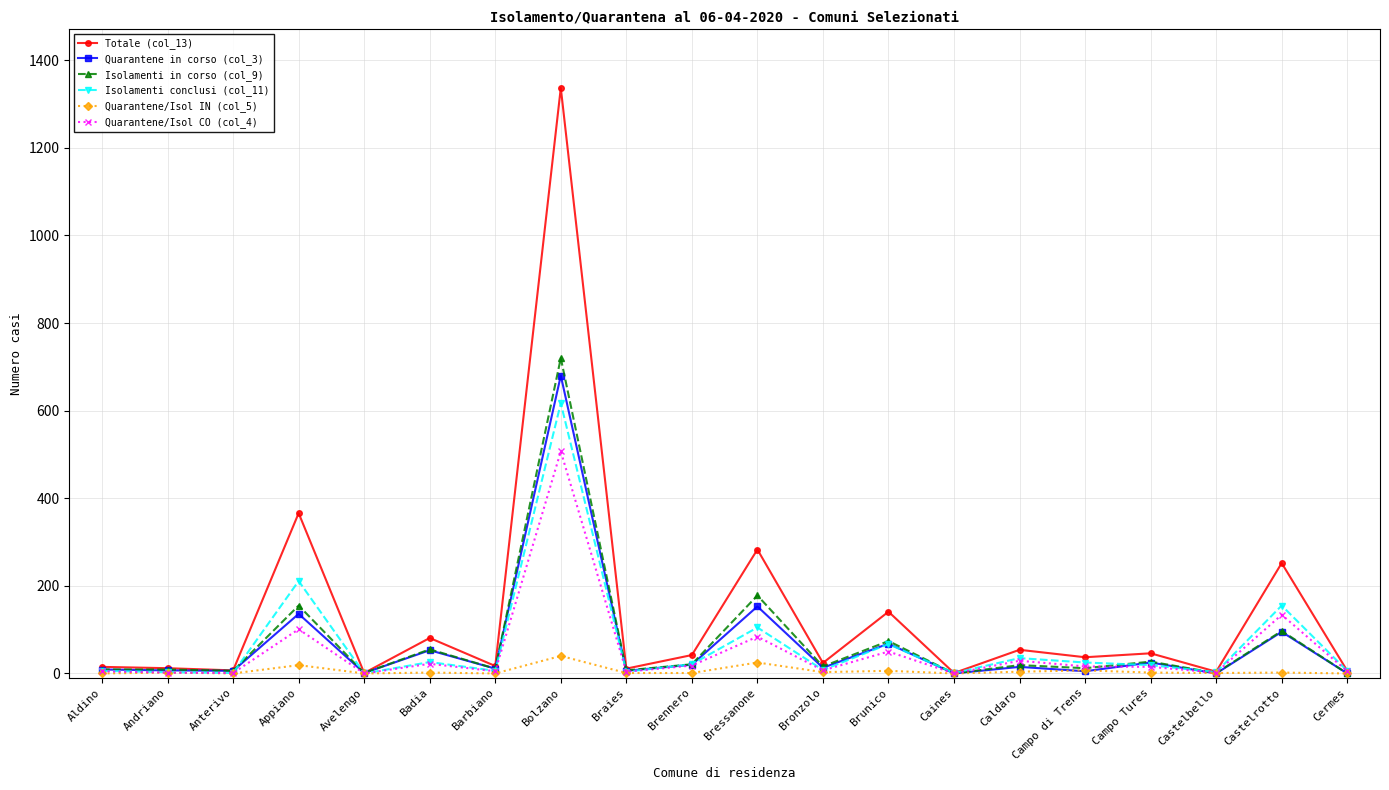

At Bressanone, list the series in order from smallest to largest.

Quarantene/Isol IN (col_5), Quarantene/Isol CO (col_4), Isolamenti conclusi (col_11), Quarantene in corso (col_3), Isolamenti in corso (col_9), Totale (col_13)